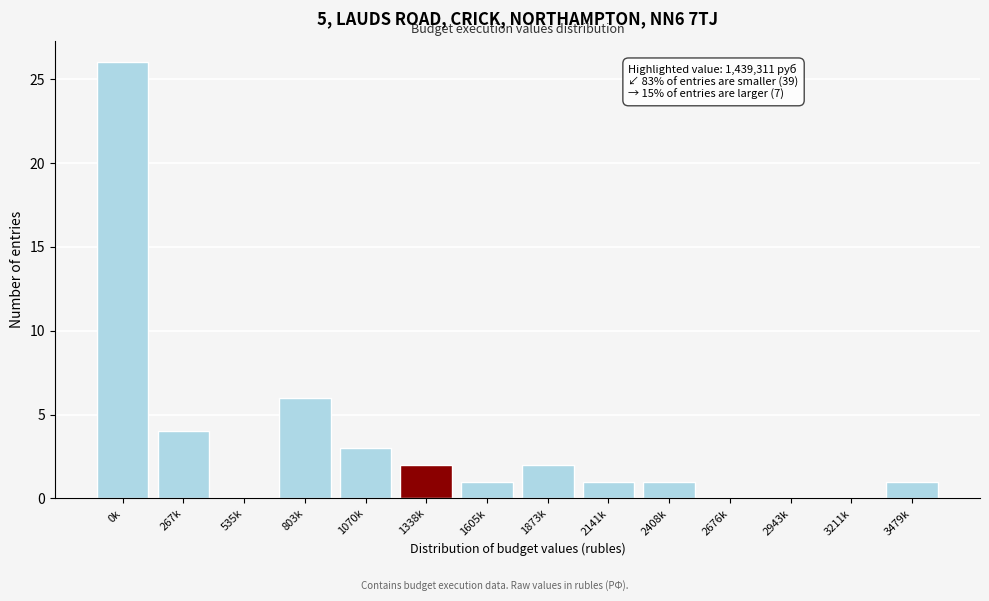

Reading left to right, transcribe all the data shown in this chart.

0k=26	267k=4	535k=0	803k=6	1070k=3	1338k=2	1605k=1	1873k=2	2141k=1	2408k=1	2676k=0	2943k=0	3211k=0	3479k=1